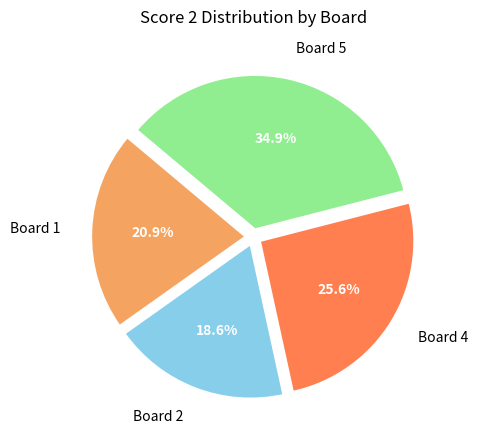

What percentage do Board 2 and Board 1 together represent?

39.5%